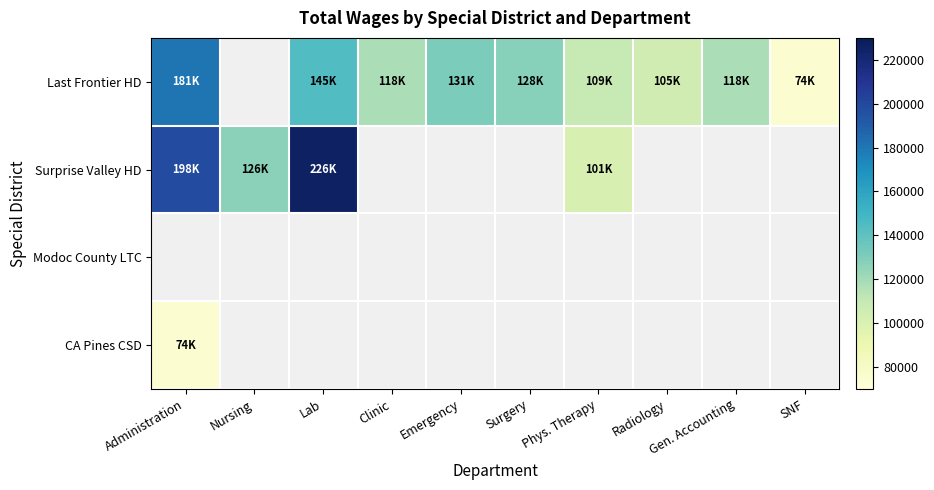

Count the number of categories in the chart.

10